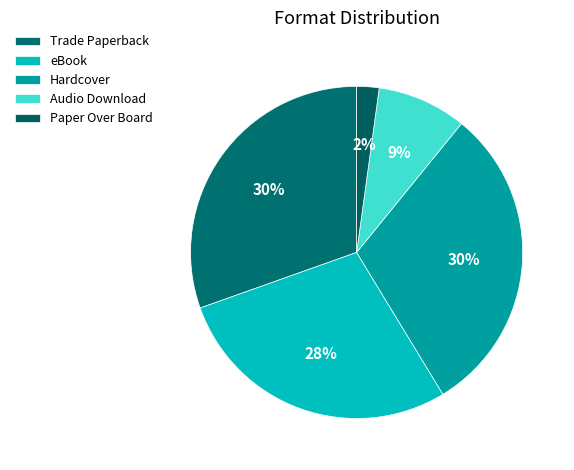

To the nearest percent, what is the difference between the Trade Paperback and eBook slice percentages?

2%